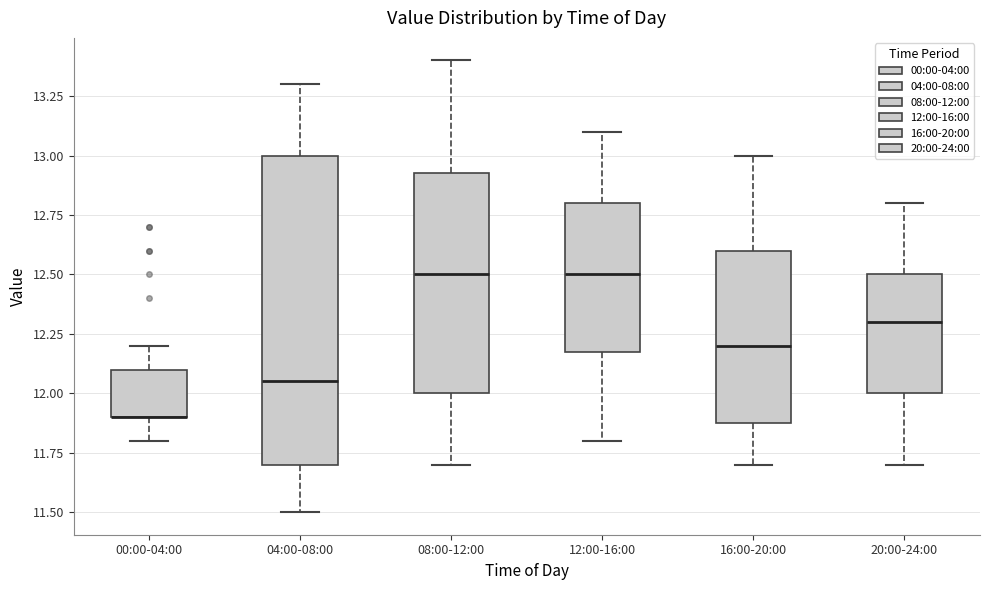

Where does the median line of the box for 12:00-16:00 sit on the y-axis? The values are not printed on the chart, so give them approximately, as read against the axis.

12.50